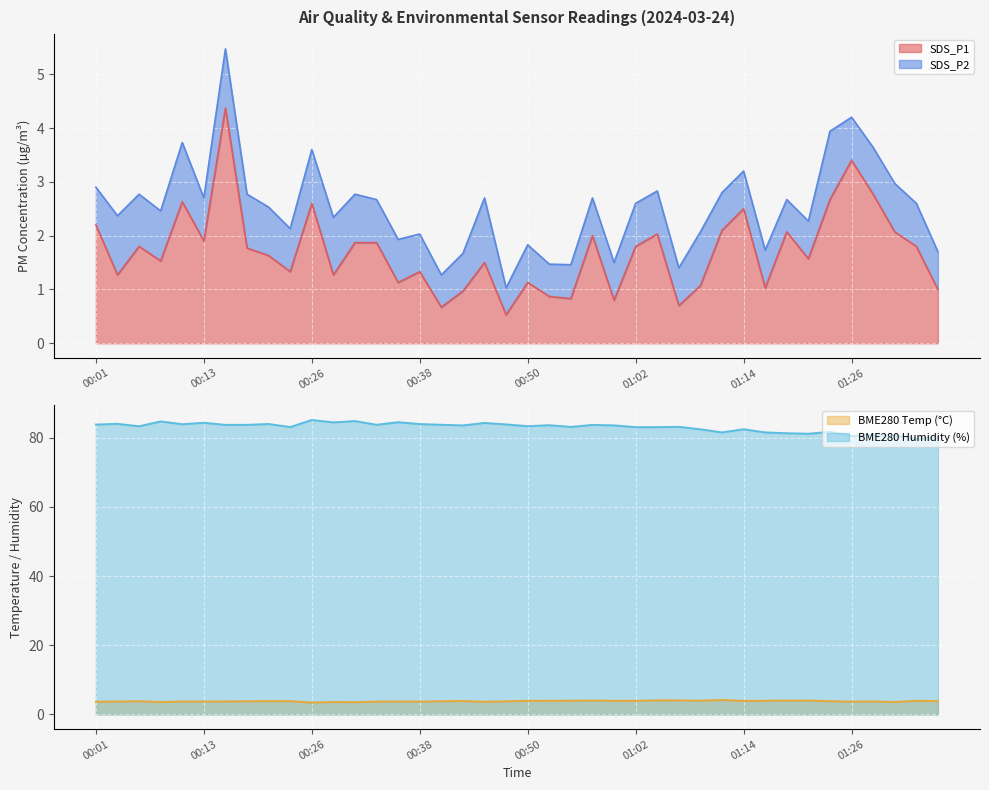

Where is the first local maximum for SDS_P1?

00:06